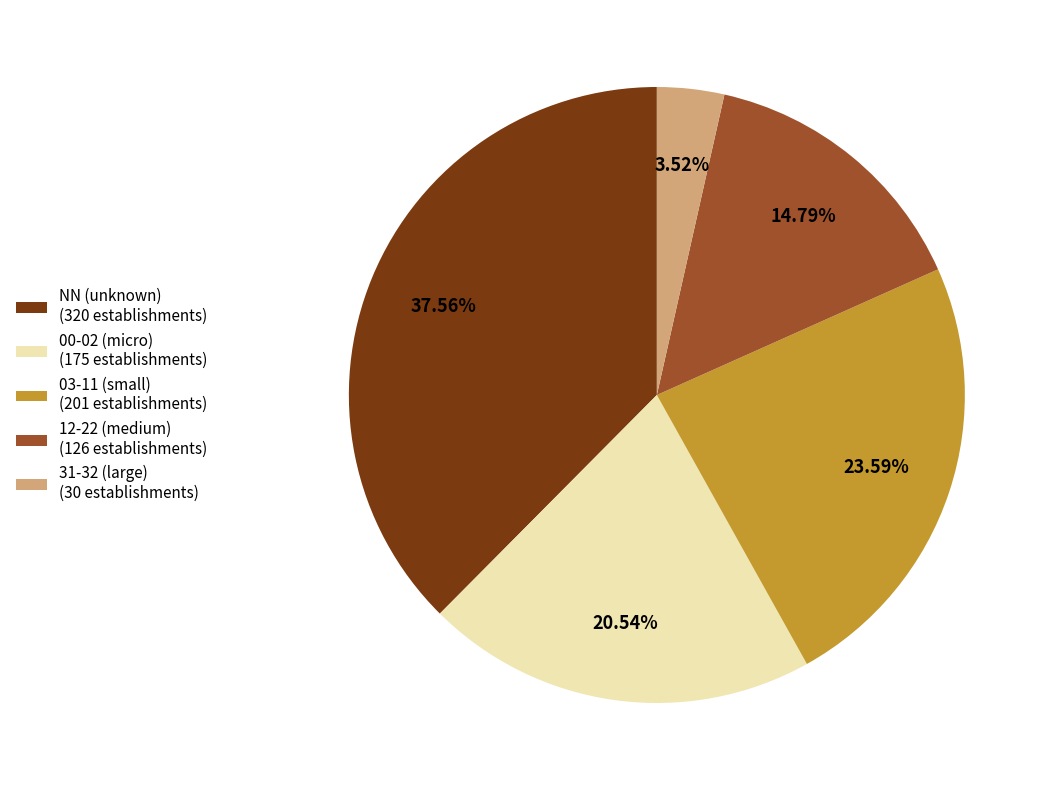

Do 00-02 (micro) (175 establishments) and 12-22 (medium) (126 establishments) together represent more than half of the pie?

No